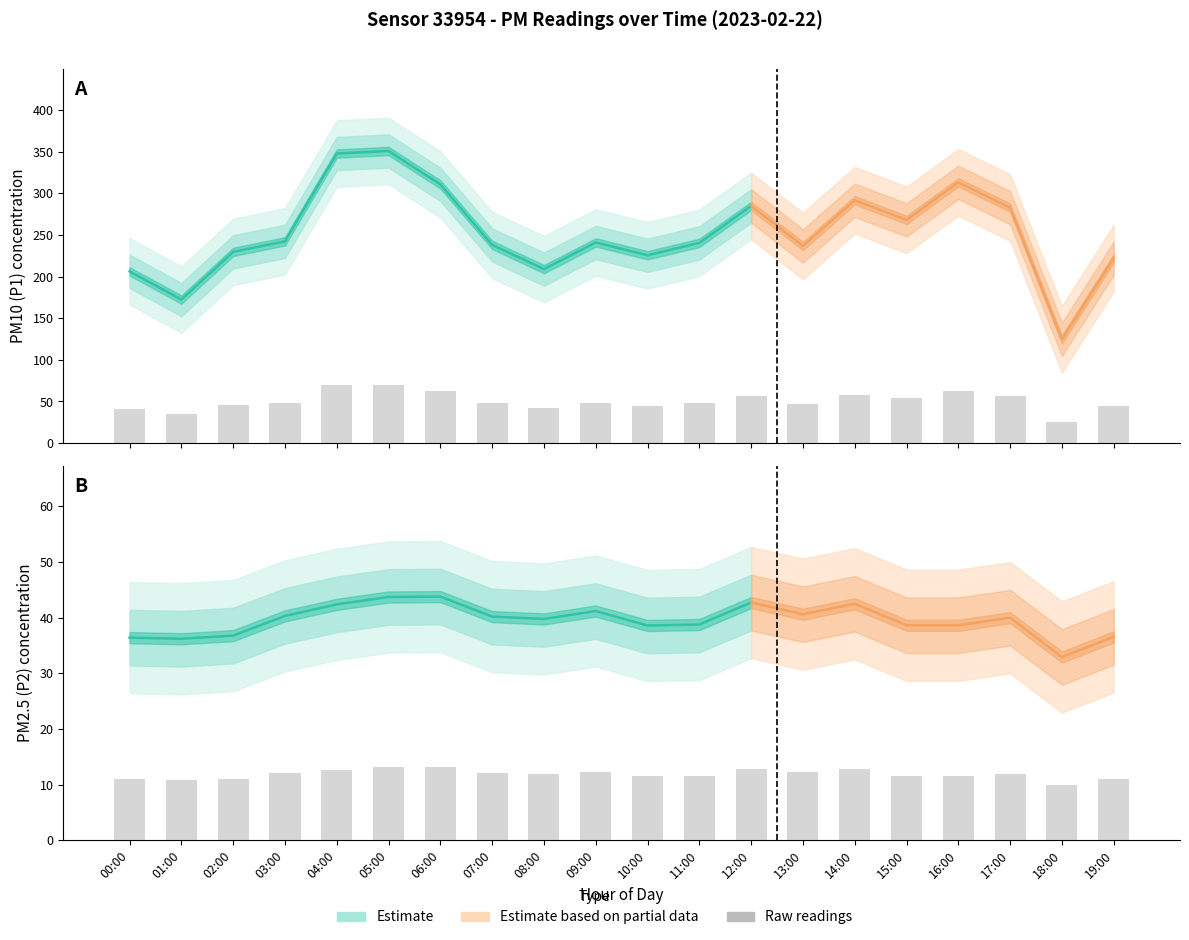

At which category does the chart reach its peak across all series?

05:00